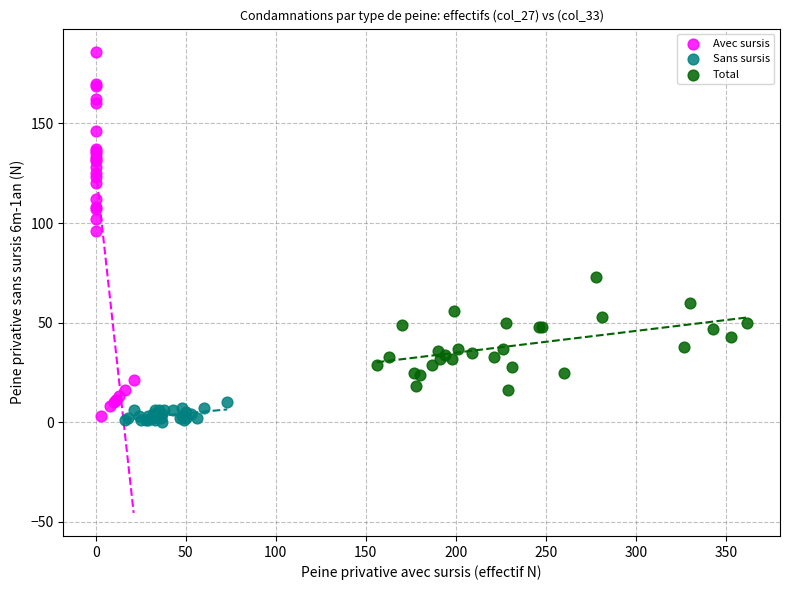

Which series contains the highest Y value?

Avec sursis